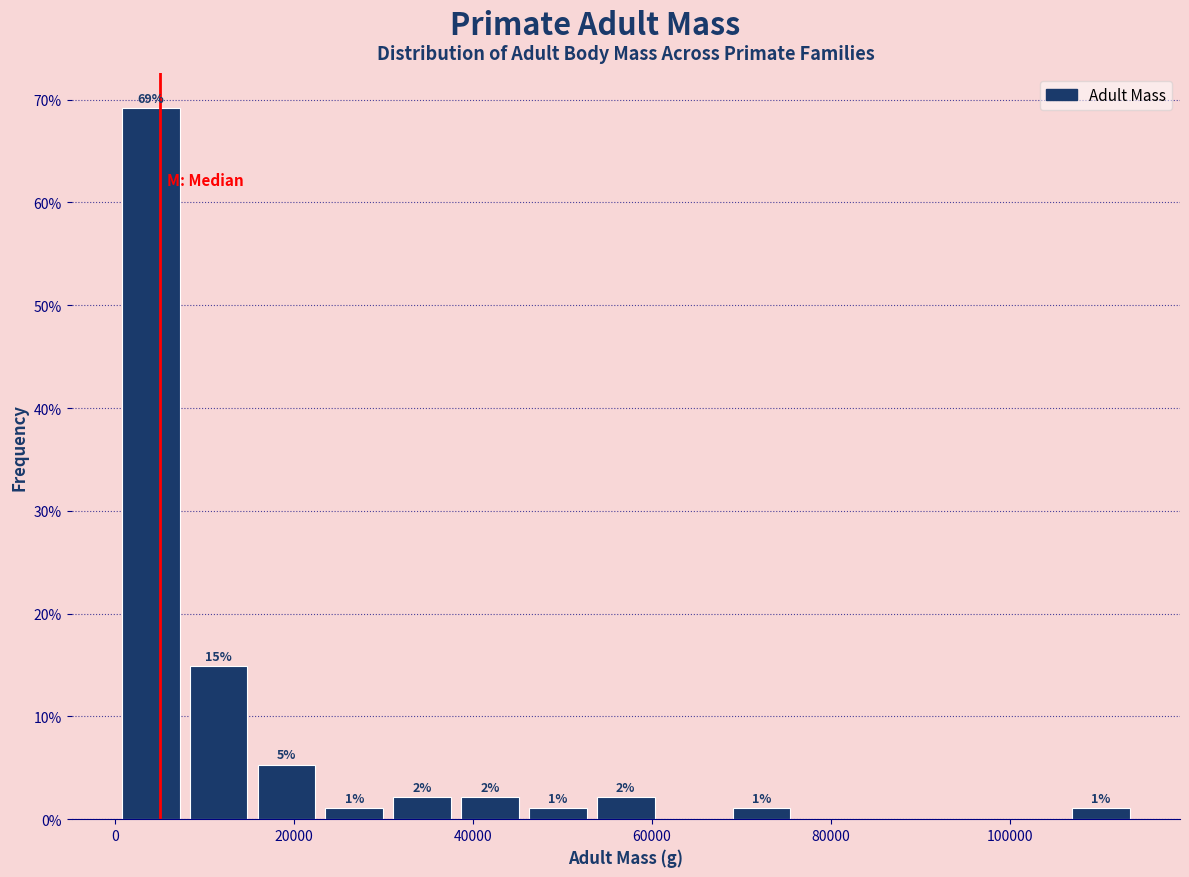

Around what value on the x-axis is the tallest bar? Give the approximate position of its centre, as read against the axis.

4000